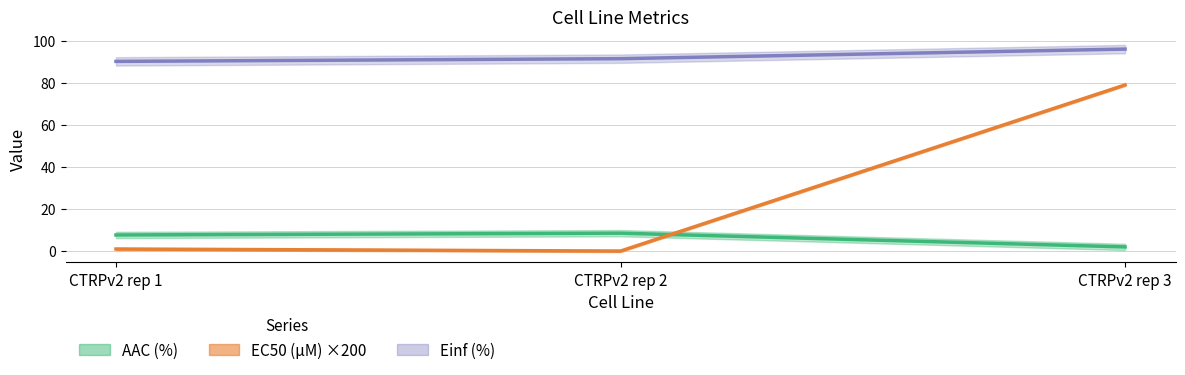

Rank the series at CTRPv2 rep 2 from highest to lowest value.

Einf (%), AAC (%), EC50 (µM)